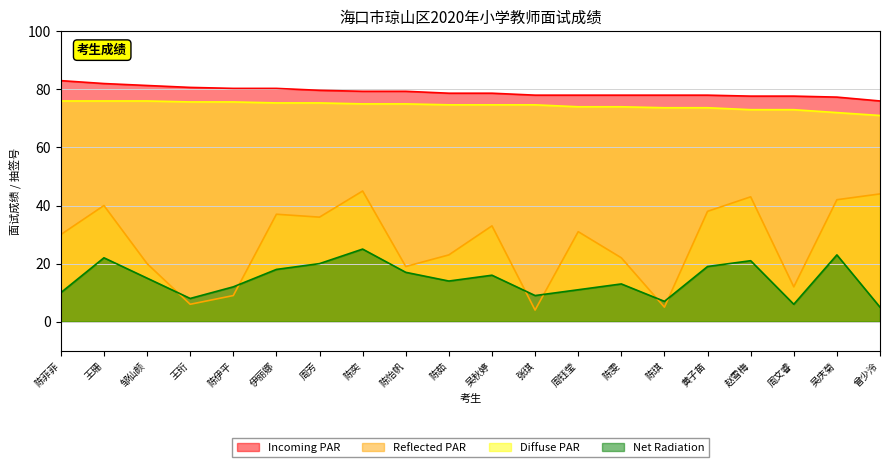

What is the minimum value for Incoming PAR?

76.0